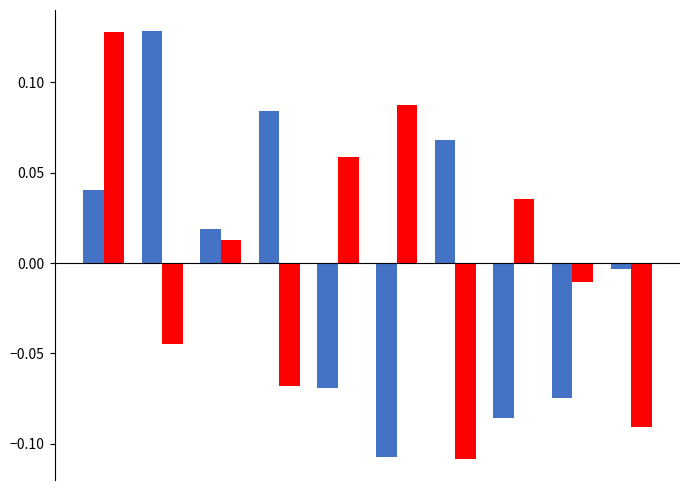

What is the greatest value displayed?

0.1